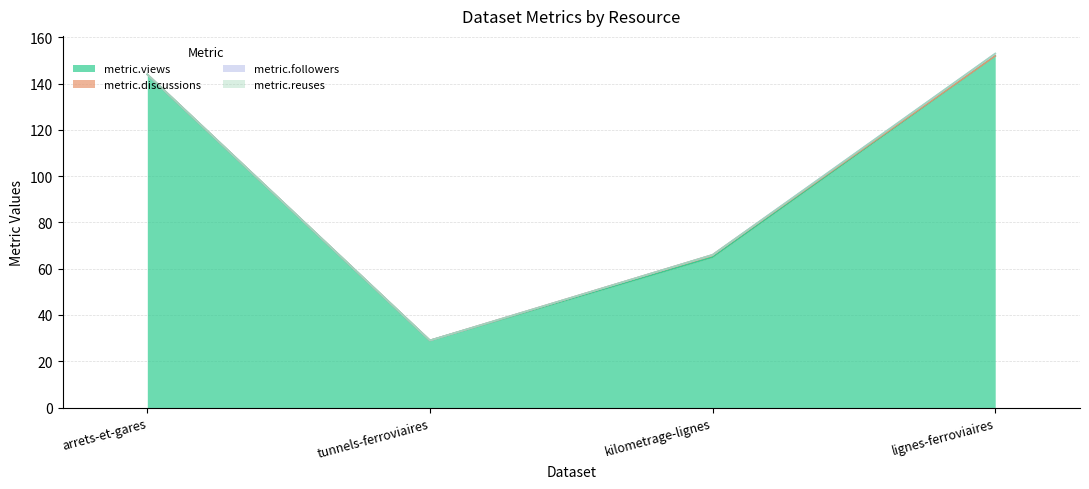

Count the number of data series in this chart.

4